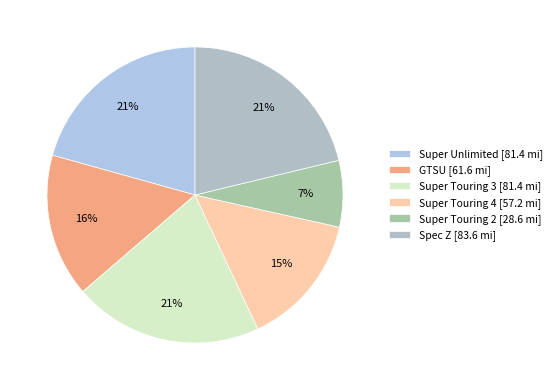

How many segments does this pie chart have?

6